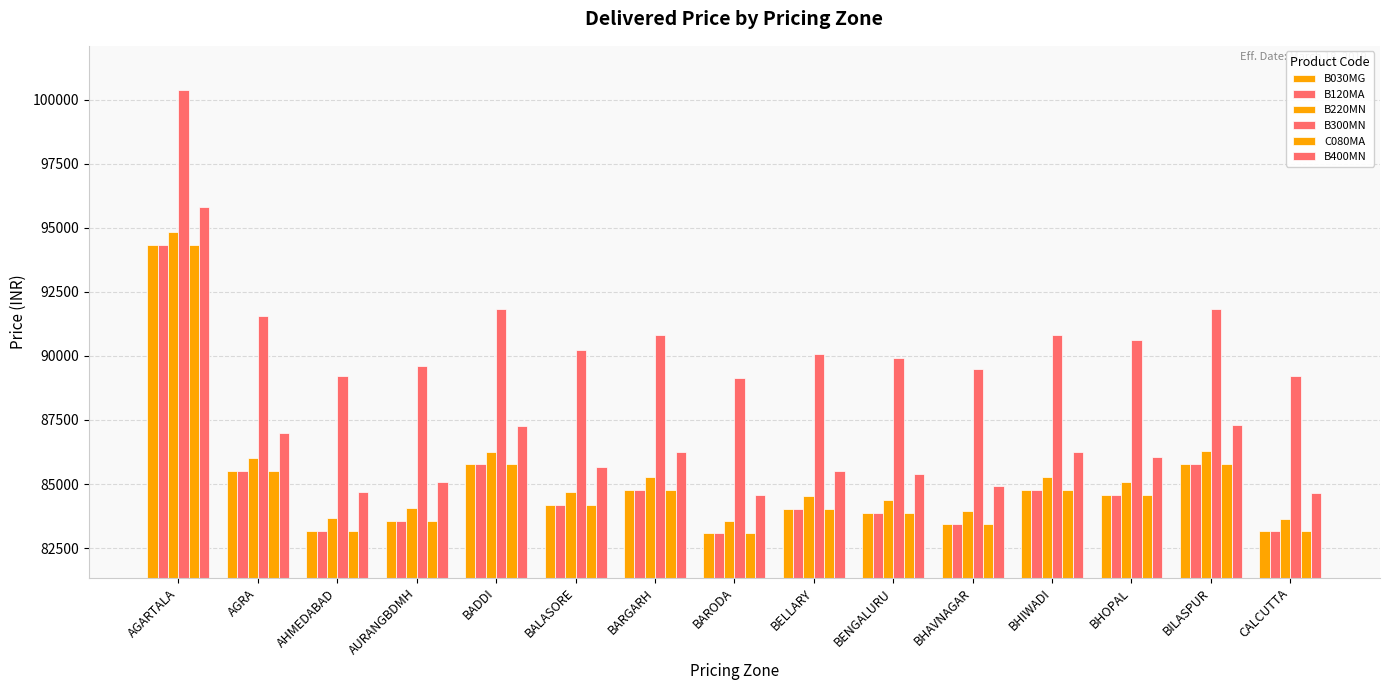

How many bars are there in total?

90